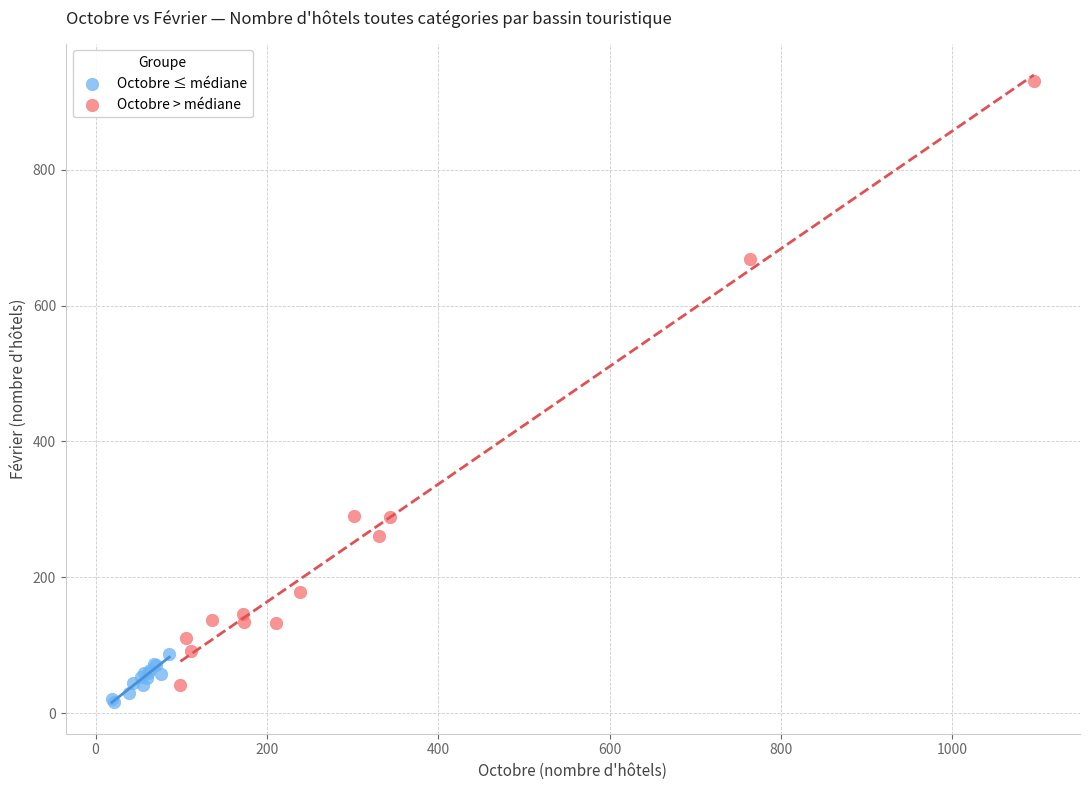

Which series has the largest Y range (max minus min)?

Octobre > médiane